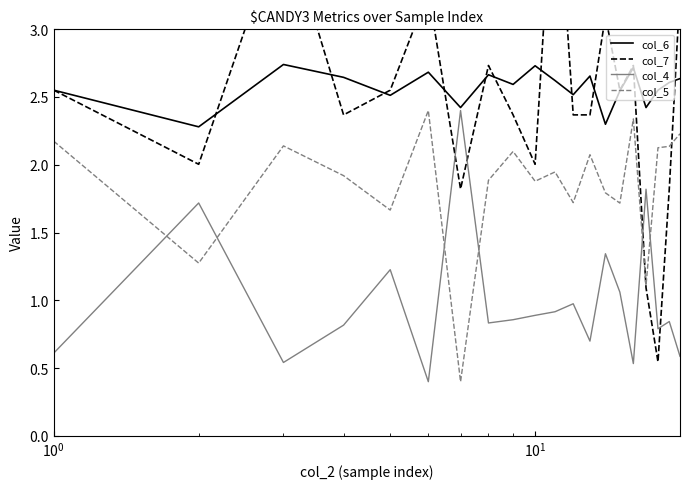

True or false: col_5 and col_6 intersect in this chart.

False